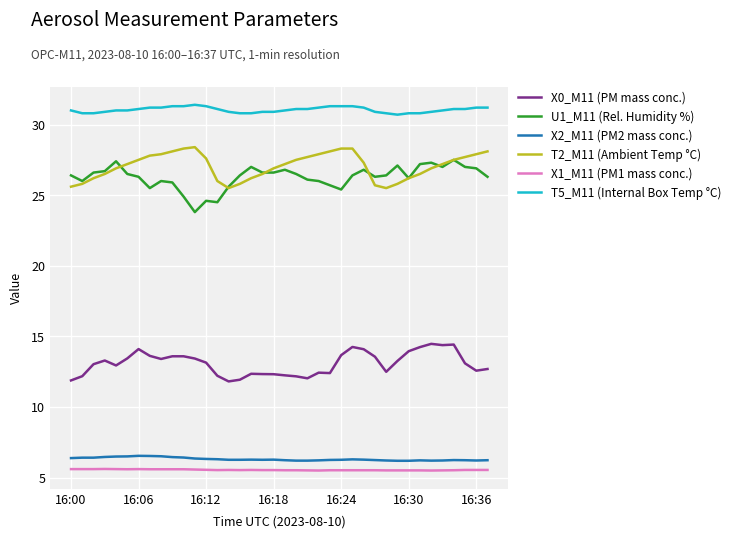

Which series has the largest total across all categories?

T5_M11 (Internal Box Temp °C)